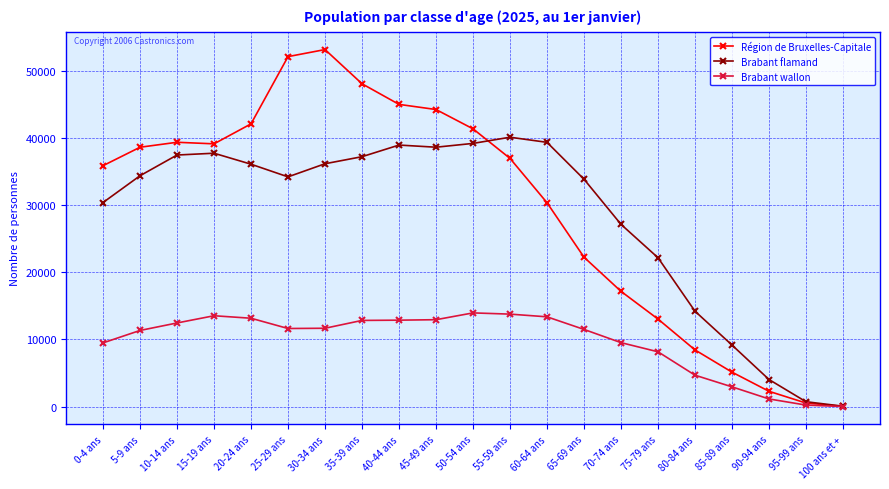

What position from the left is 90-94 ans?

19